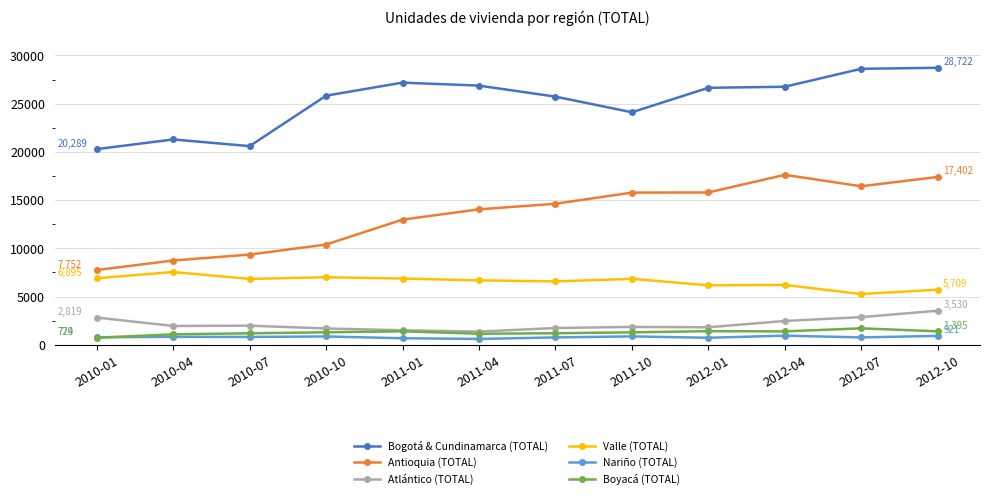

What is the label of the 7th point from the left?

2011-07